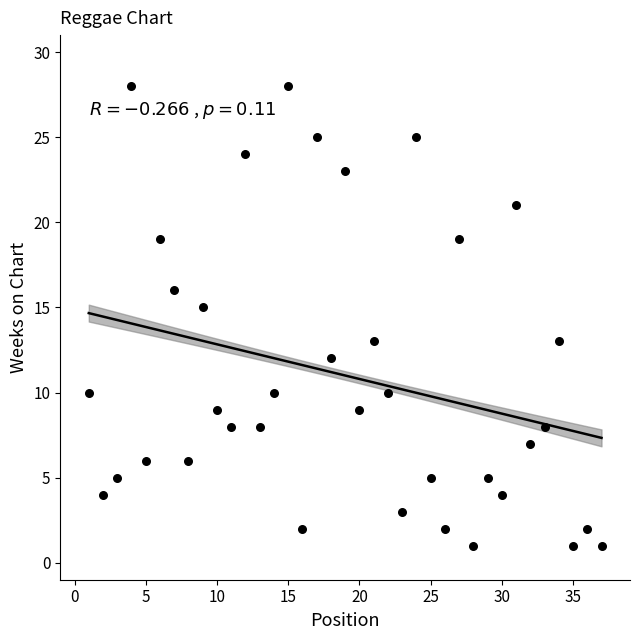

What is the range of X values (max minus min)?

36